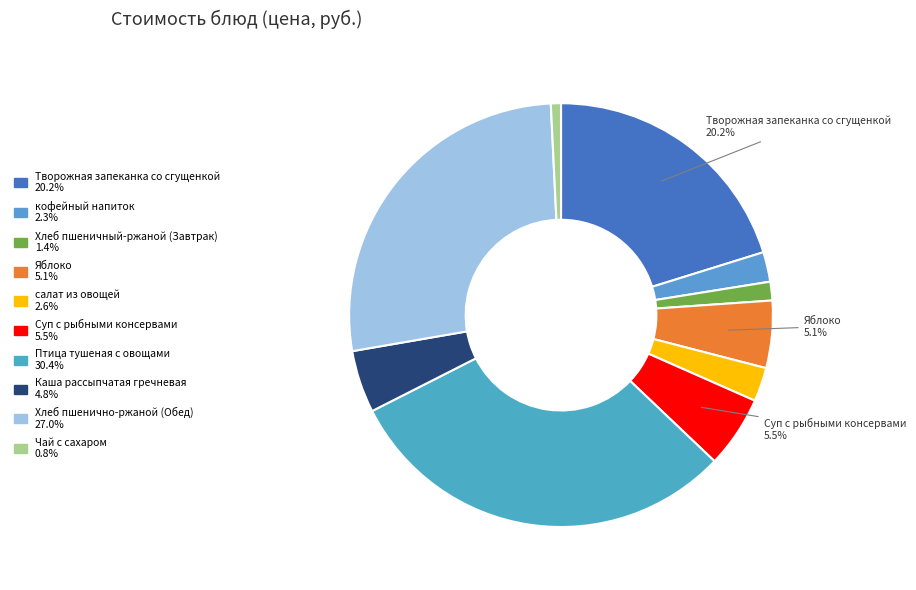

To the nearest percent, what is the combined percentage of Хлеб пшеничный-ржаной (Завтрак) and Творожная запеканка со сгущенкой?

22%